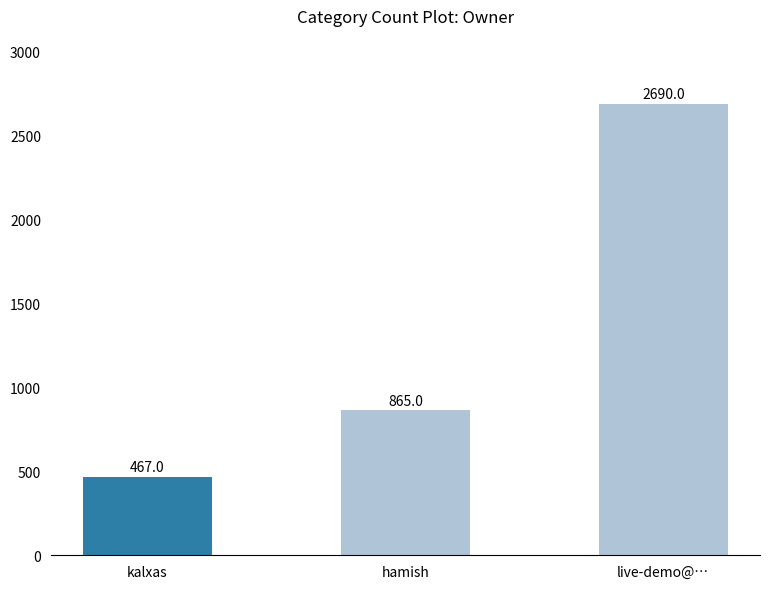

What is the difference between the values at hamish and live-demo@…?

1825